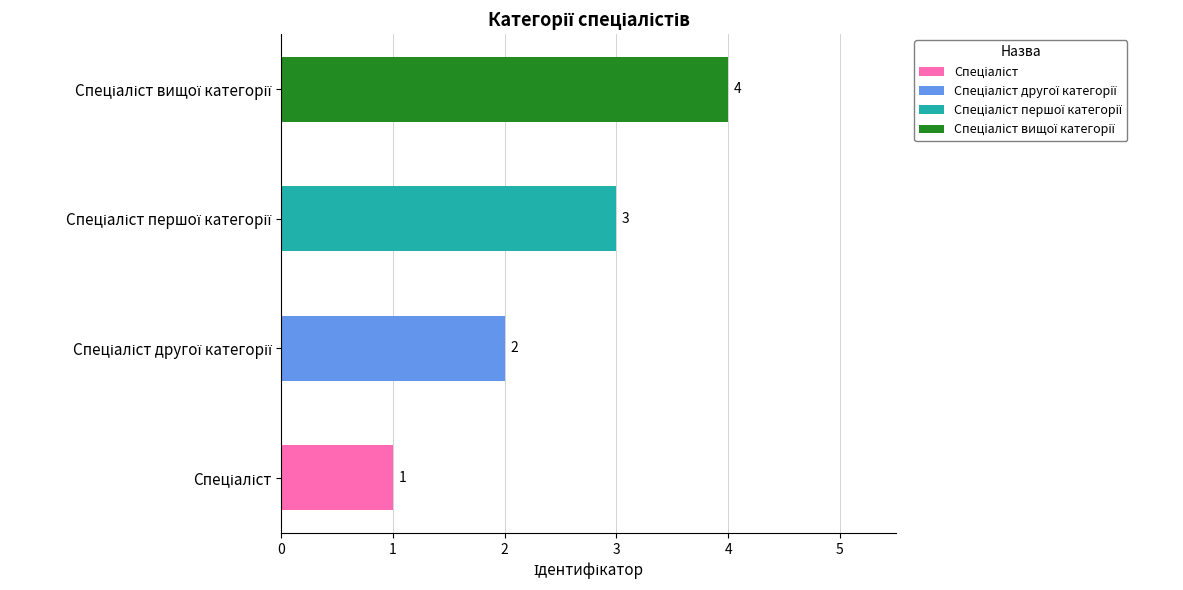

List the labels in order of value, smallest first.

Спеціаліст, Спеціаліст другої категорії, Спеціаліст першої категорії, Спеціаліст вищої категорії